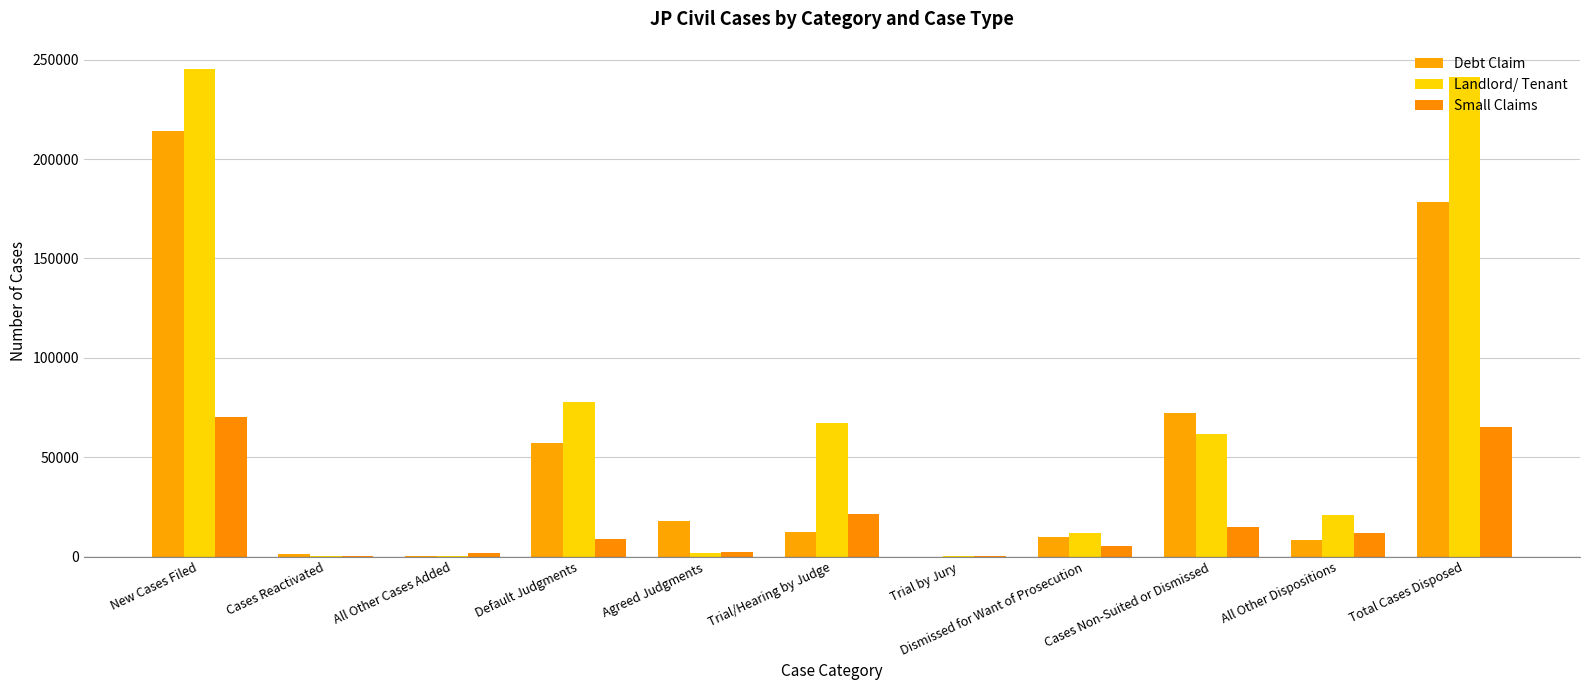

Reading right to left, what are all the values shown in this chart?

Debt Claim: Total Cases Disposed=178619	All Other Dispositions=8557	Cases Non-Suited or Dismissed=72457	Dismissed for Want of Prosecution=10002	Trial by Jury=25	Trial/Hearing by Judge=12332	Agreed Judgments=18028	Default Judgments=57218	All Other Cases Added=341	Cases Reactivated=1367	New Cases Filed=214182
Landlord/ Tenant: Total Cases Disposed=241366	All Other Dispositions=20781	Cases Non-Suited or Dismissed=61826	Dismissed for Want of Prosecution=11647	Trial by Jury=347	Trial/Hearing by Judge=67031	Agreed Judgments=1749	Default Judgments=77985	All Other Cases Added=572	Cases Reactivated=440	New Cases Filed=245365
Small Claims: Total Cases Disposed=65240	All Other Dispositions=12061	Cases Non-Suited or Dismissed=15018	Dismissed for Want of Prosecution=5378	Trial by Jury=345	Trial/Hearing by Judge=21559	Agreed Judgments=2116	Default Judgments=8763	All Other Cases Added=1785	Cases Reactivated=489	New Cases Filed=70085